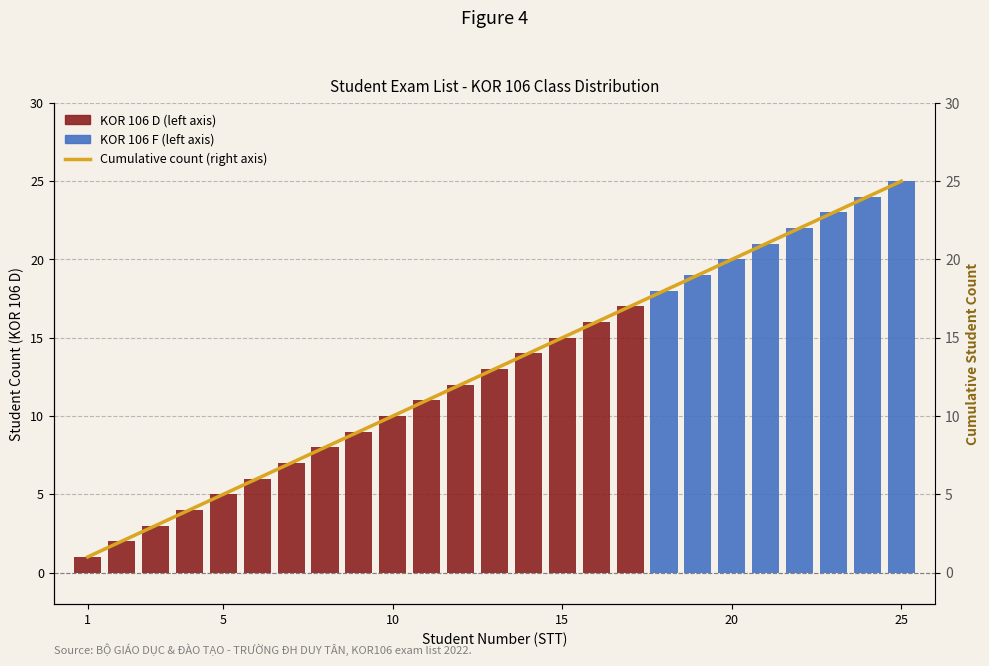

Is it true that KOR 106 D (left axis) equals -9 at 17?

False